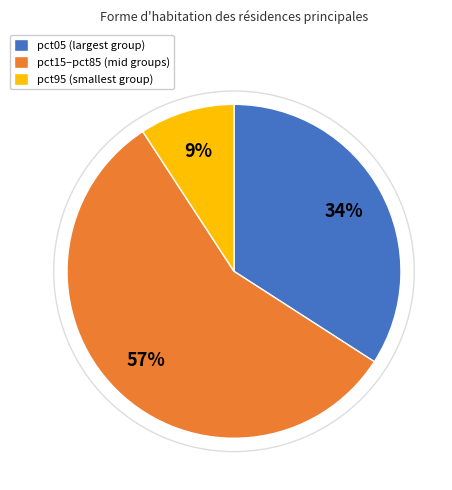

Which category has the biggest portion of the pie?

pct15–pct85 (mid groups)